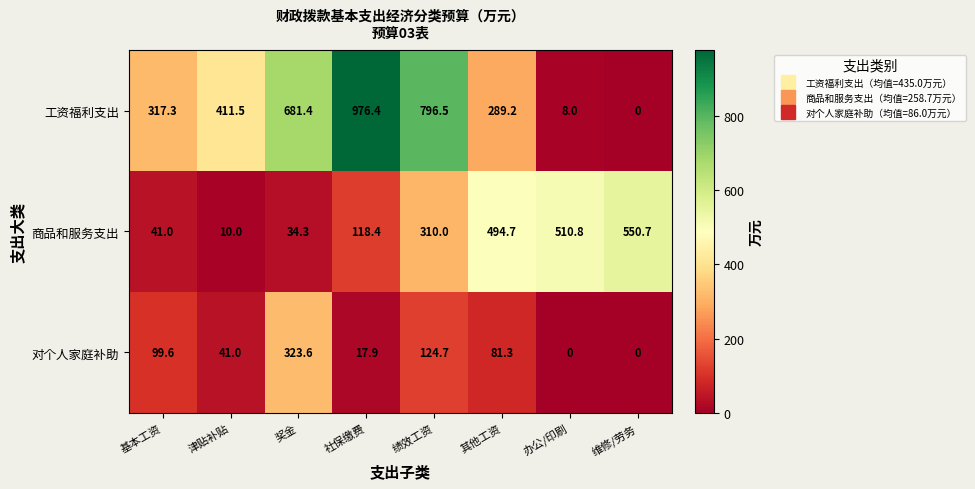

Is the value of 工资福利支出 at 基本工资 greater than the value of 商品和服务支出 at 基本工资?

Yes